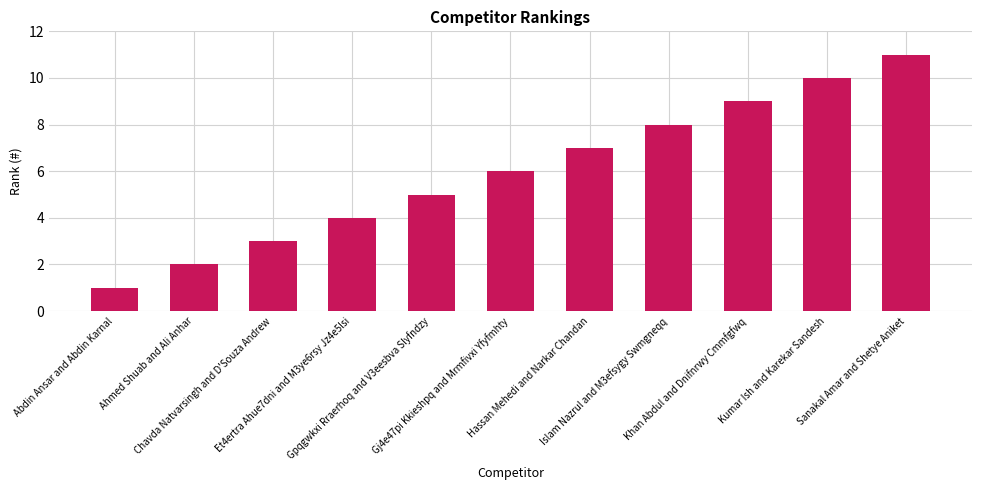

Rank the categories by value from highest to lowest.

Sanakal Amar and Shetye Aniket, Kumar Ish and Karekar Sandesh, Khan Abdul and Dnifnrwy Cmmfgfwq, Islam Nazrul and M3efsygy Swmgneqq, Hassan Mehedi and Narkar Chandan, Gj4e47pi Kkieshpq and Mrmfivxi Yfyfmhty, Gpqgwkxi Rraerhoq and V3eesbva Slyfndzy, Et4ertra Ahue7dni and M3ye6rsy Jz4e5lsi, Chavda Natvarsingh and D'Souza Andrew, Ahmed Shuab and Ali Anhar, Abdin Ansar and Abdin Karnal